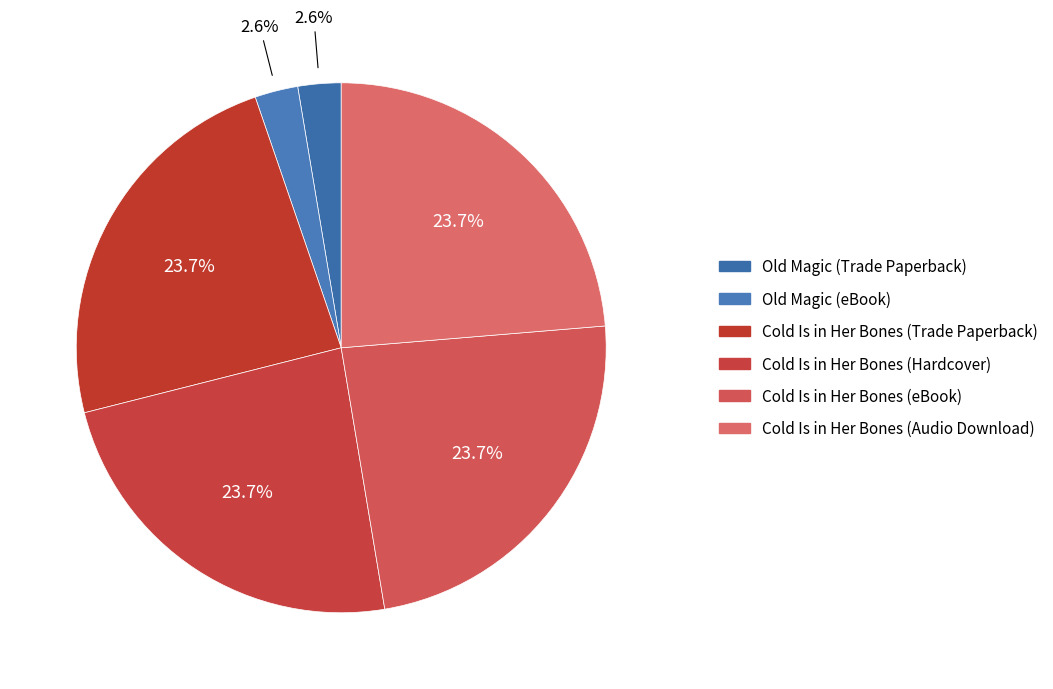

To the nearest percent, what portion does Old Magic (Trade Paperback) represent?

3%